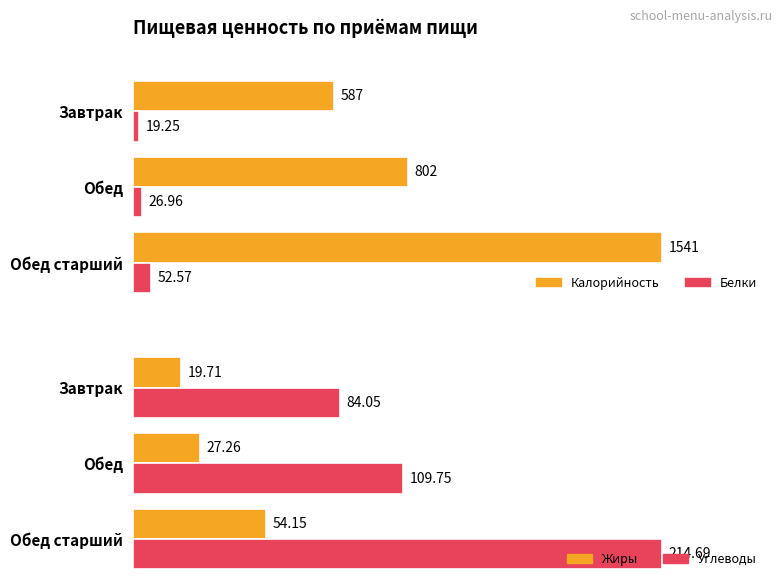

What is the lowest value of the Калорийность series?

587.0